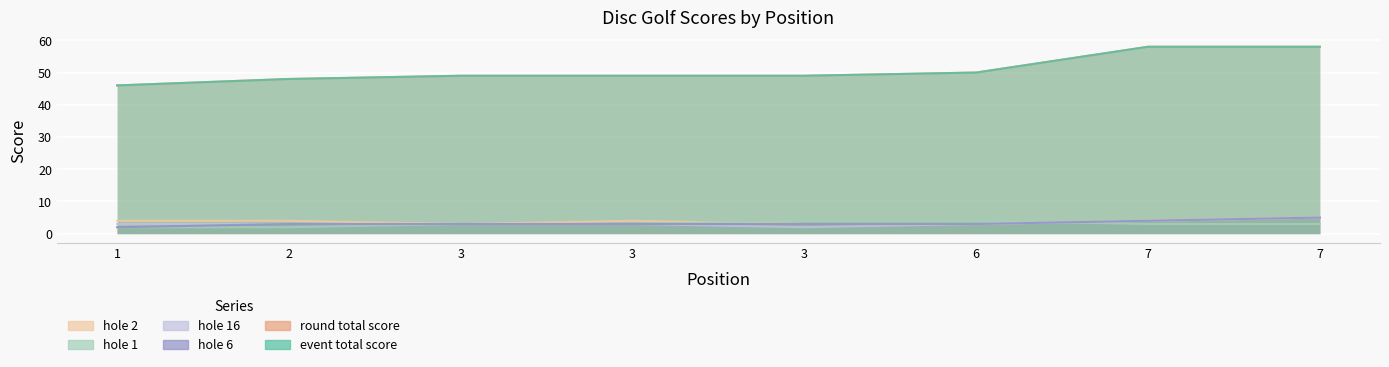

Reading left to right, list all the values displayed in this chart.

event_total_score: 1=46	2=48	3=49	3=49	3=49	6=50	7=58	7=58
round_total_score: 1=46	2=48	3=49	3=49	3=49	6=50	7=58	7=58
hole_6: 1=2	2=3	3=3	3=3	3=3	6=3	7=4	7=5
hole_16: 1=3	2=3	3=3	3=3	3=2	6=3	7=4	7=5
hole_1: 1=2	2=2	3=3	3=3	3=4	6=4	7=3	7=3
hole_2: 1=4	2=4	3=3	3=4	3=3	6=3	7=4	7=5